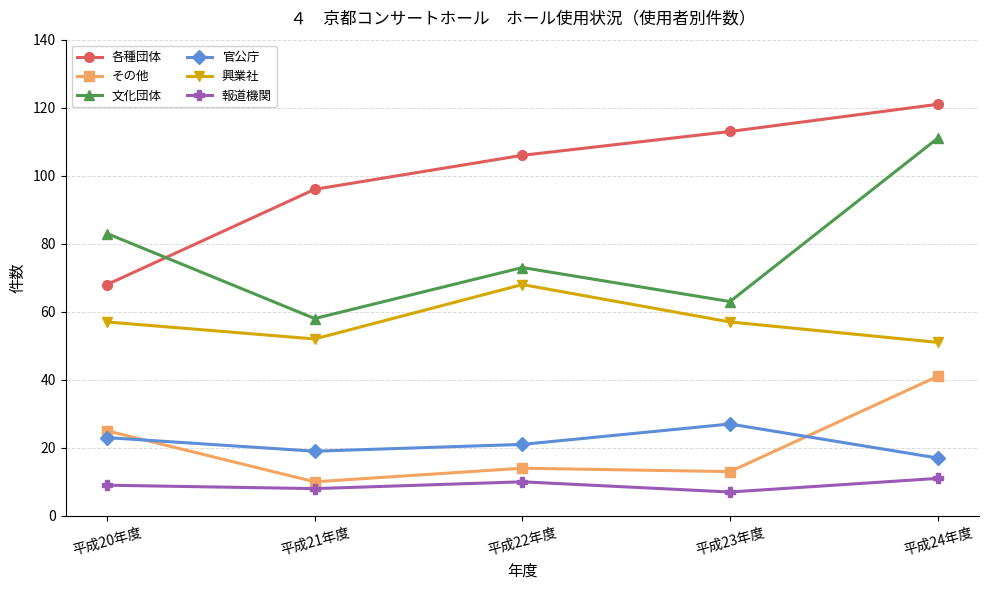

What is the value of the 報道機関 point at the 5th from the left?

11